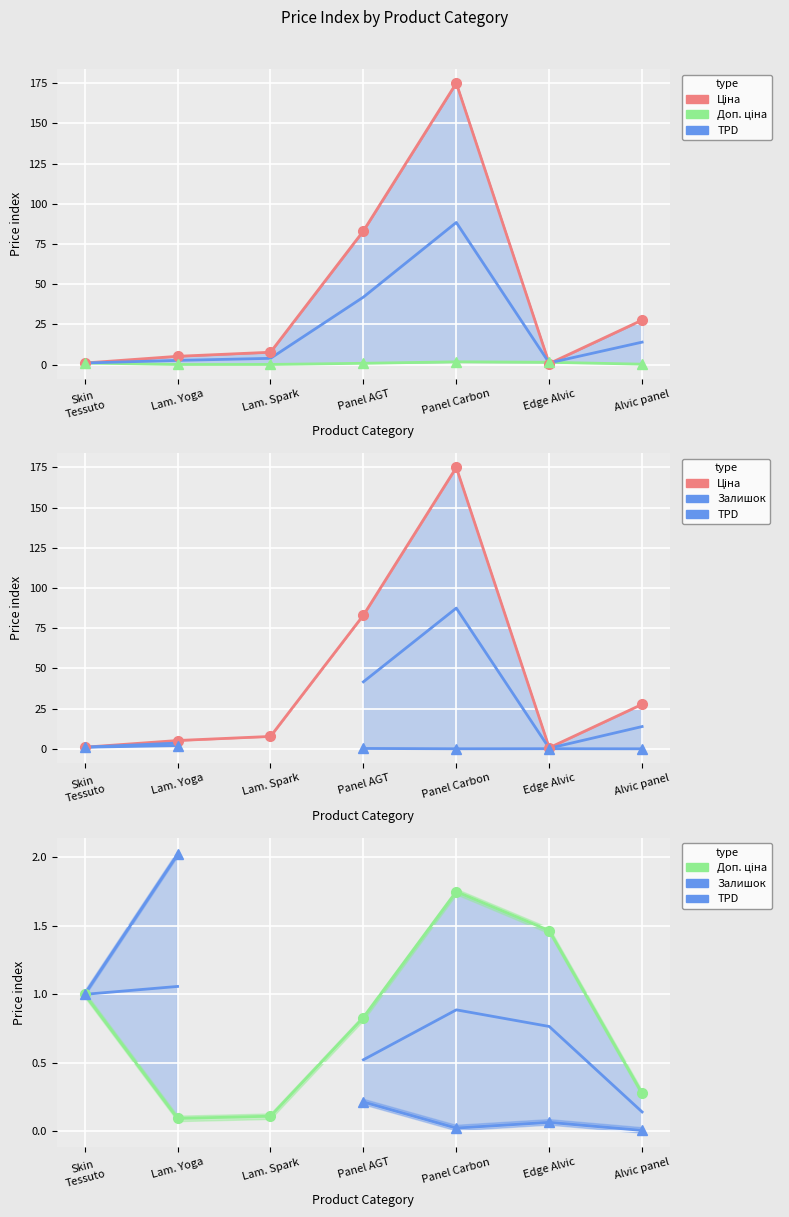

True or false: Ціна and TPD cross at least once.

True